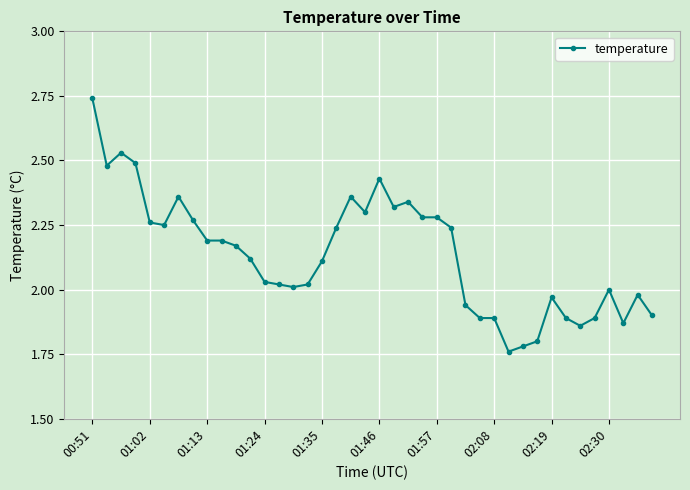

What is the sum of all values?

85.5